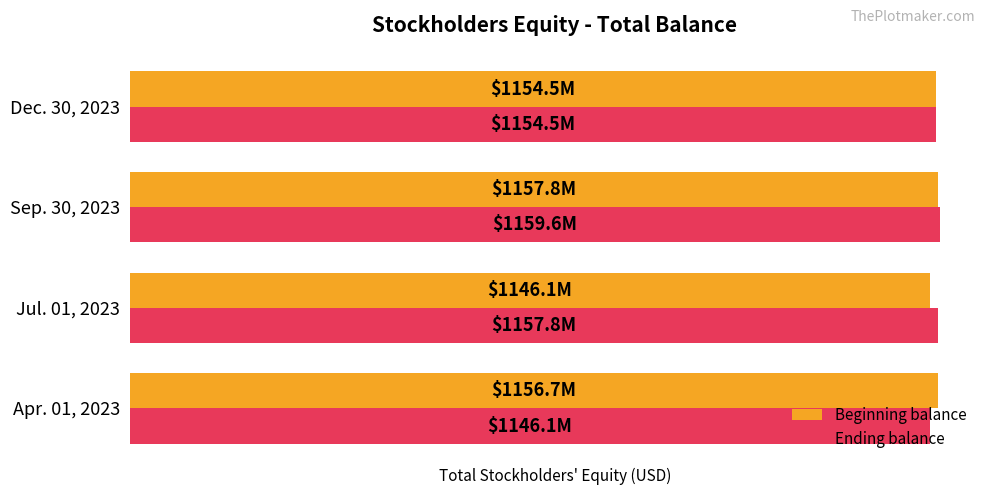

What is the sum of all Beginning balance values?

4615215000